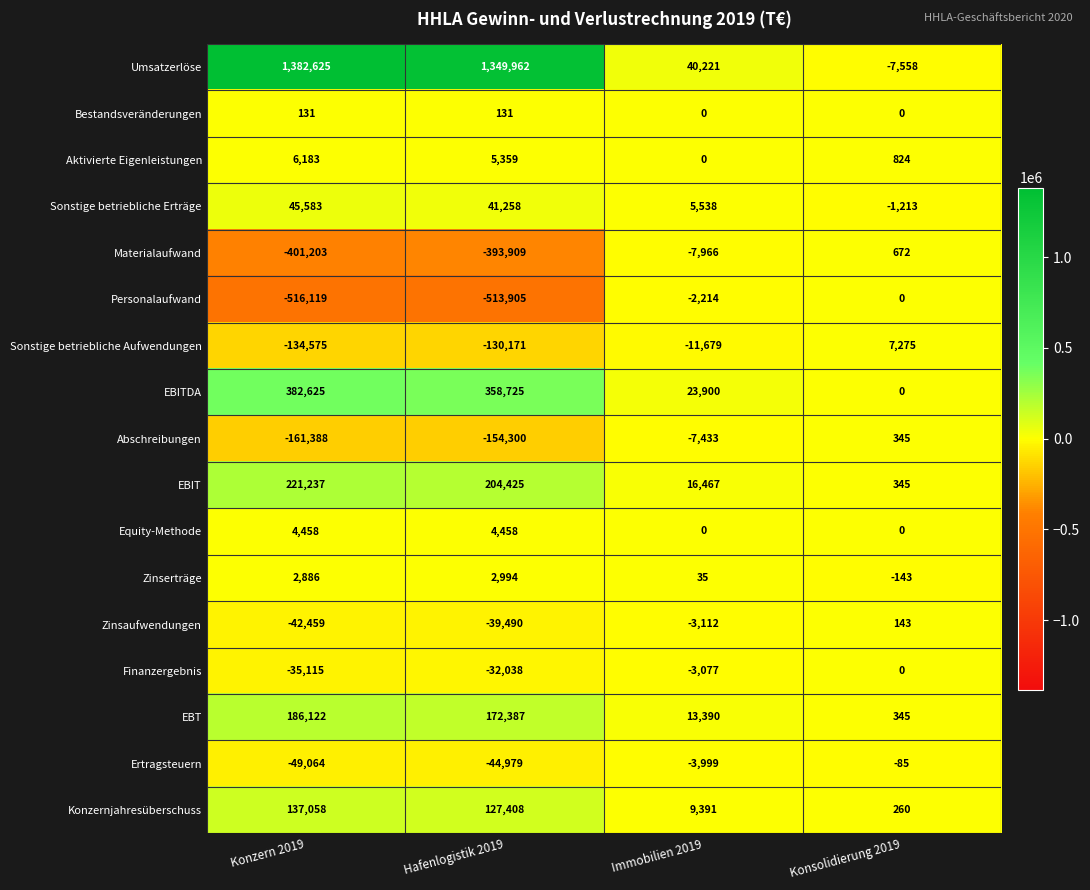

What is the smallest value displayed?

-516119